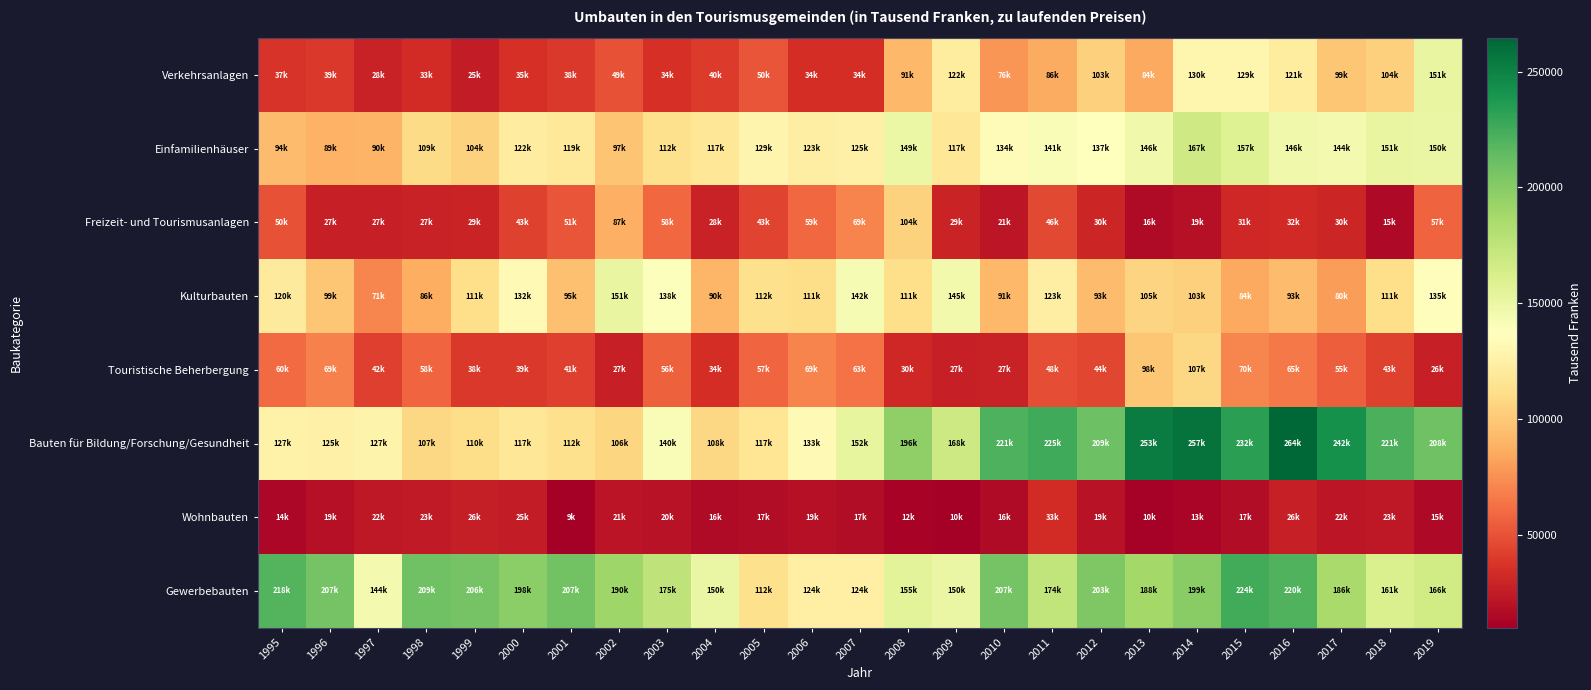

At which category is the sum across all series the highest?

2014